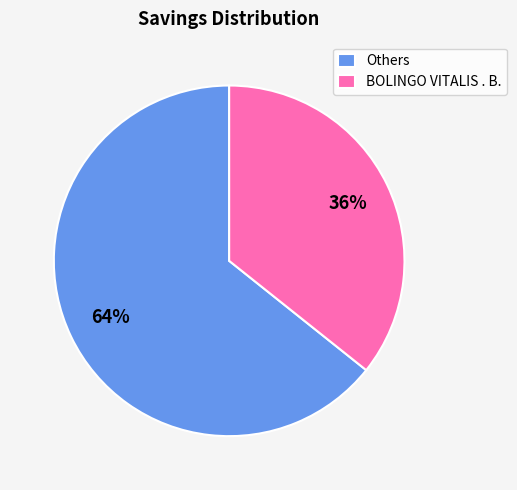

What percentage is the Others slice, to the nearest percent?

64%